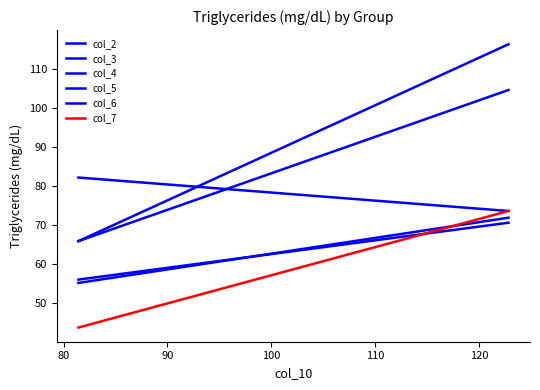

What is the value of the col_7 point at the 1st from the left?

43.7